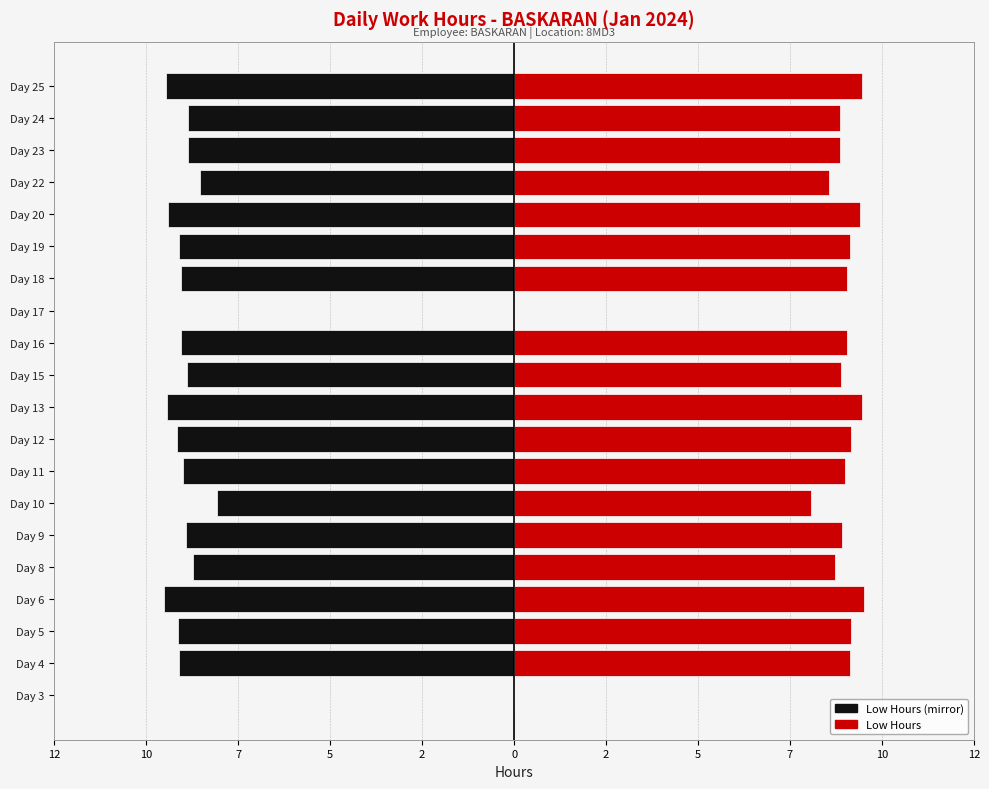

Are the bars grouped side by side (vs. stacked)?

Yes